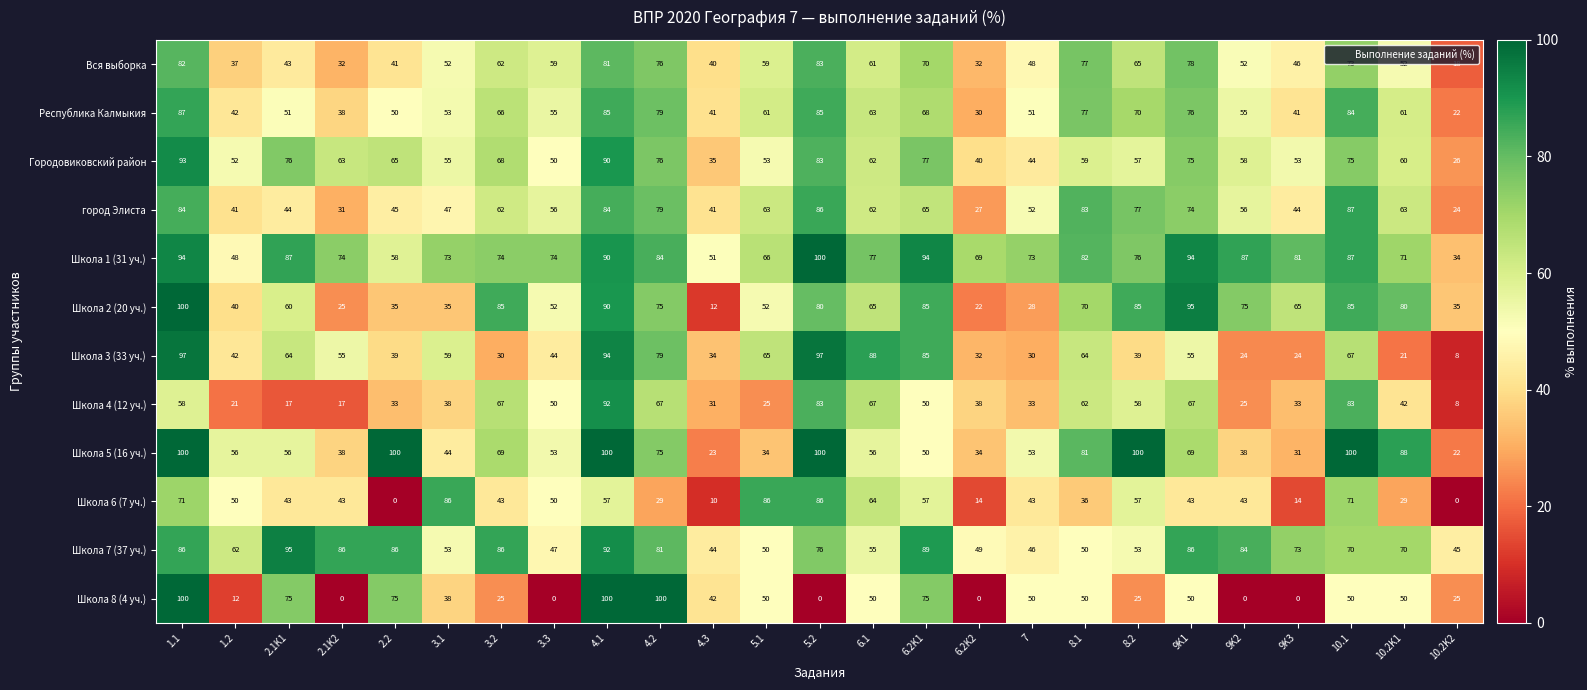

What is the difference between the highest and lowest values at 9K1?

52